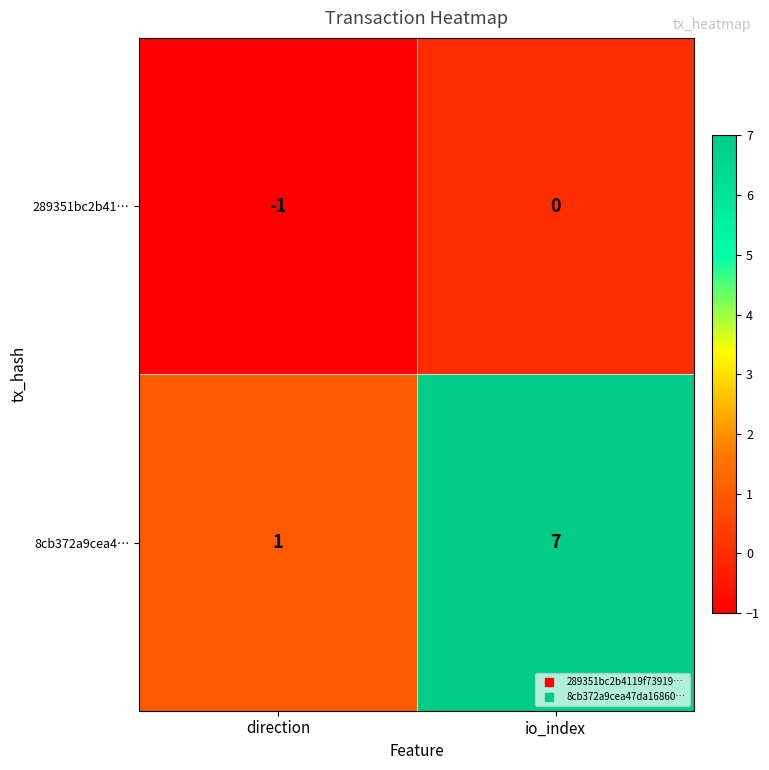

What is the total value across all series at io_index?

7